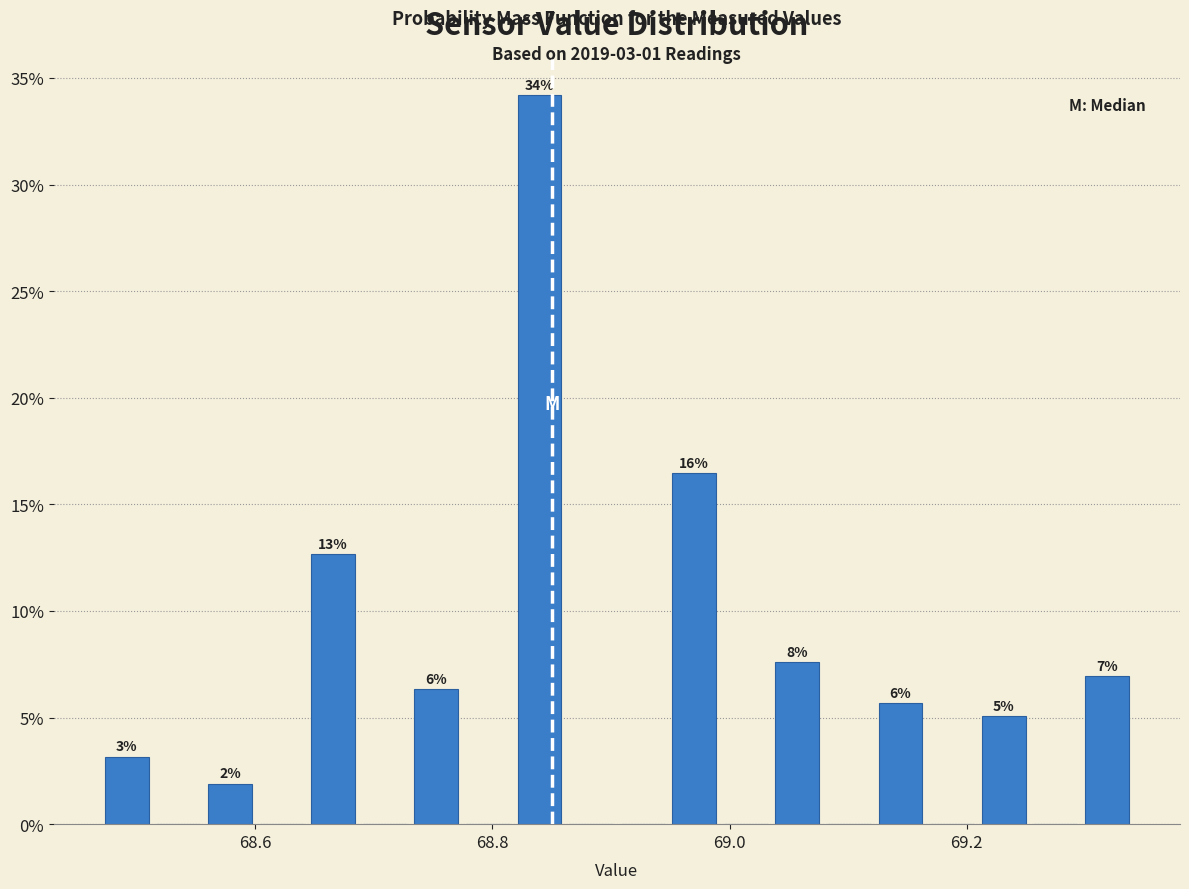

Read against the x-axis, roughly where is the centre of the tallest bar?

68.84